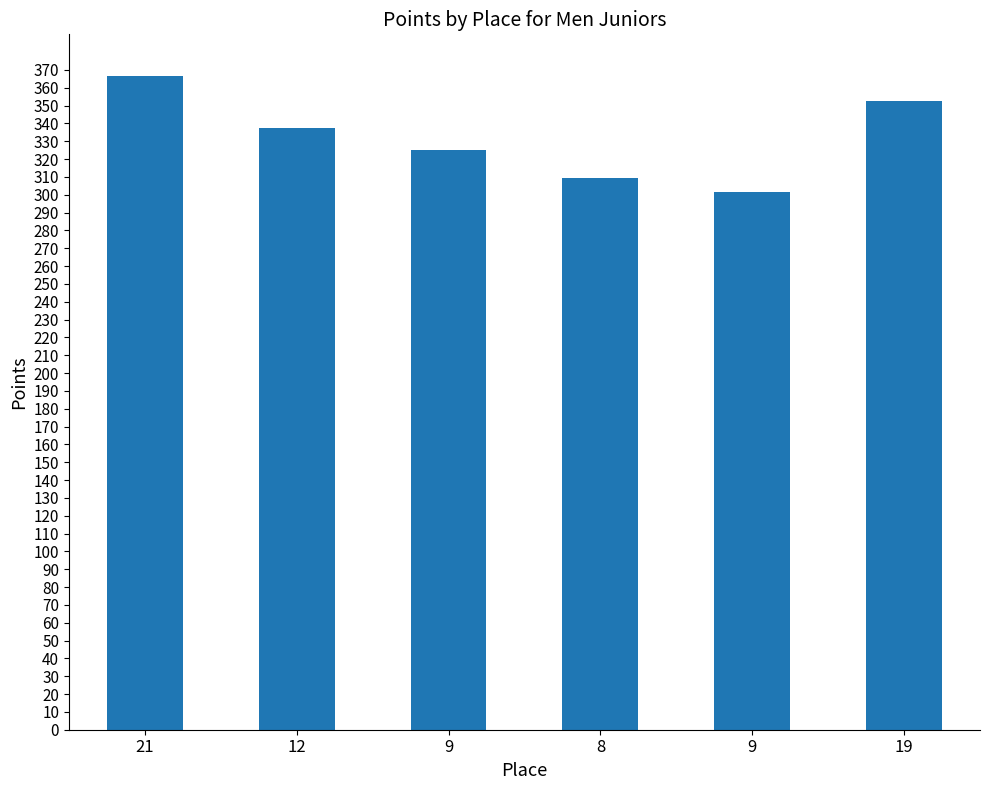

How many data points are above 337?

3